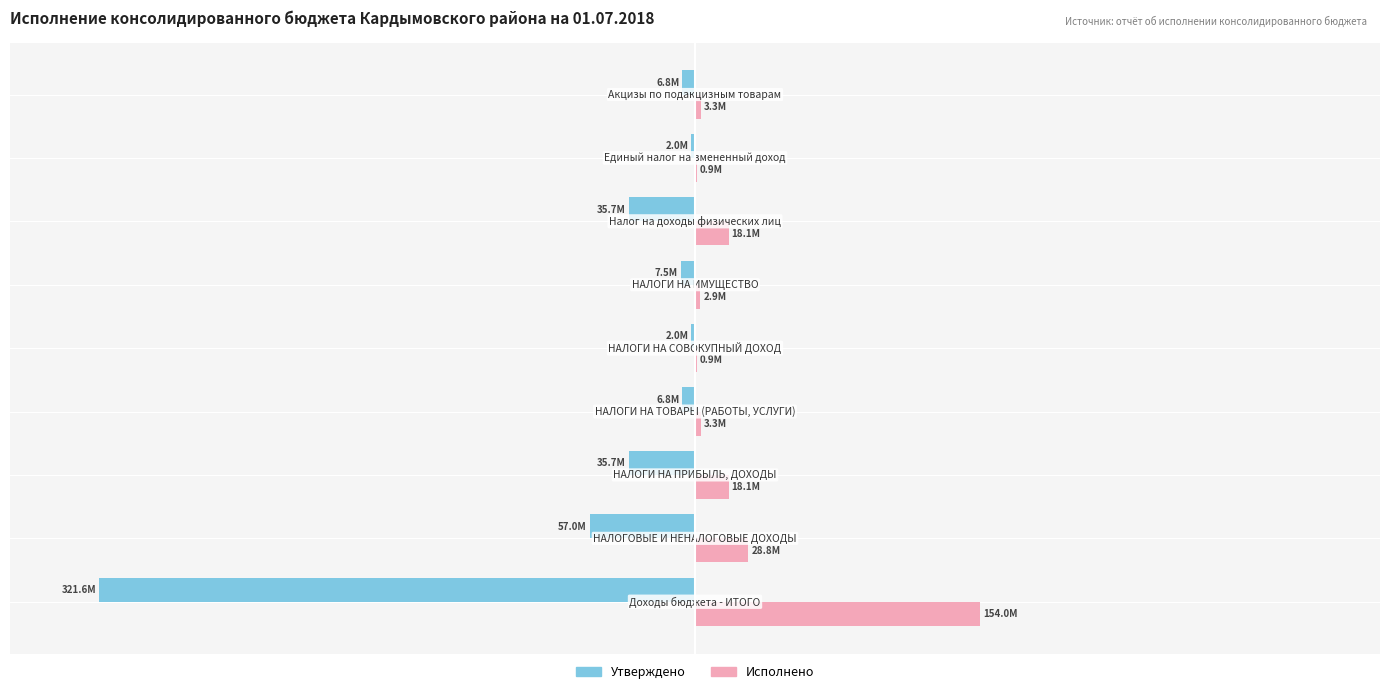

Which series has the largest total across all categories?

Исполнено